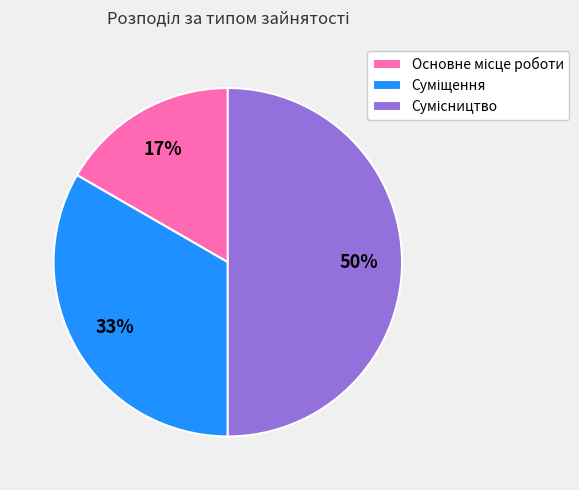

To the nearest percent, what is the difference between the largest and smallest slice percentages?

33%